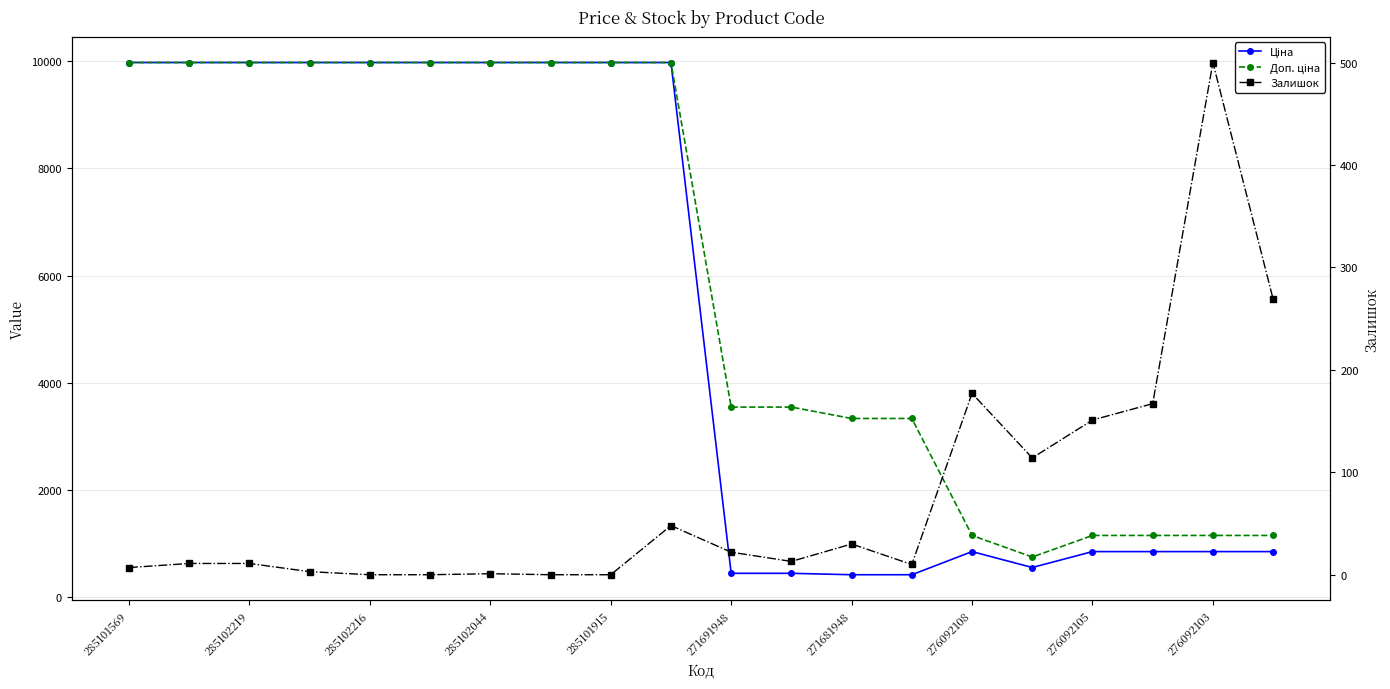

What is the difference between the maximum and minimum values in the Доп. ціна series?

9228.0